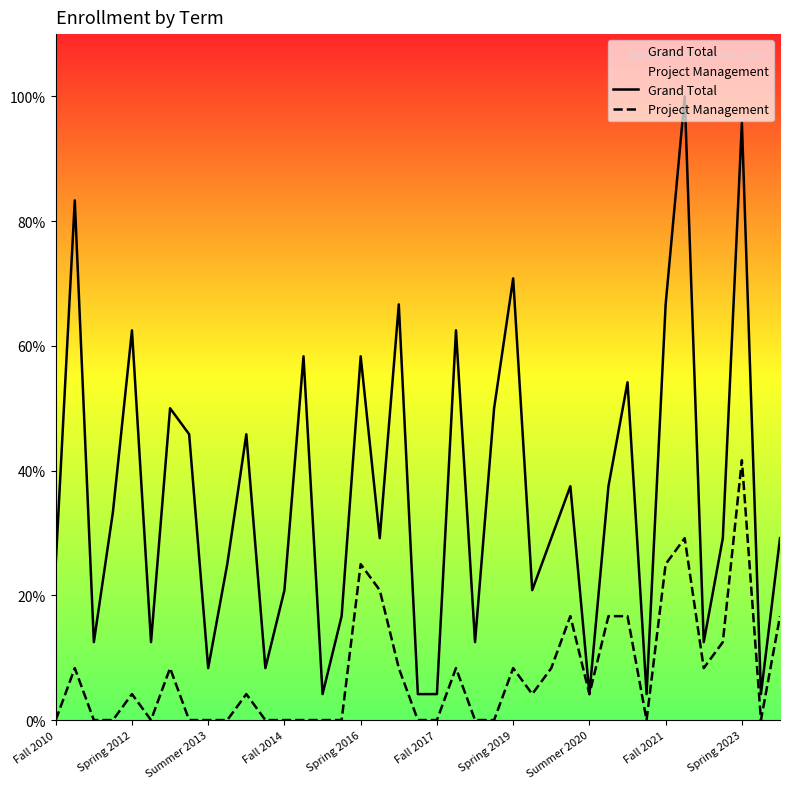

At which category is the sum across all series the highest?

Spring 2023